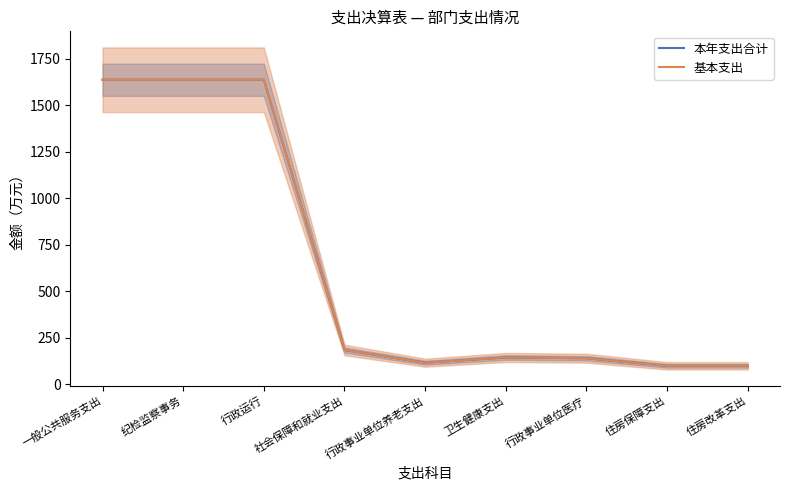

Reading right to left, transcribe all the data shown in this chart.

本年支出合计: 100.3	100.3	141.3	145.2	117.1	185.4	1638.1	1638.1	1638.1
基本支出: 100.3	100.3	141.3	145.2	117.1	185.4	1638.1	1638.1	1638.1